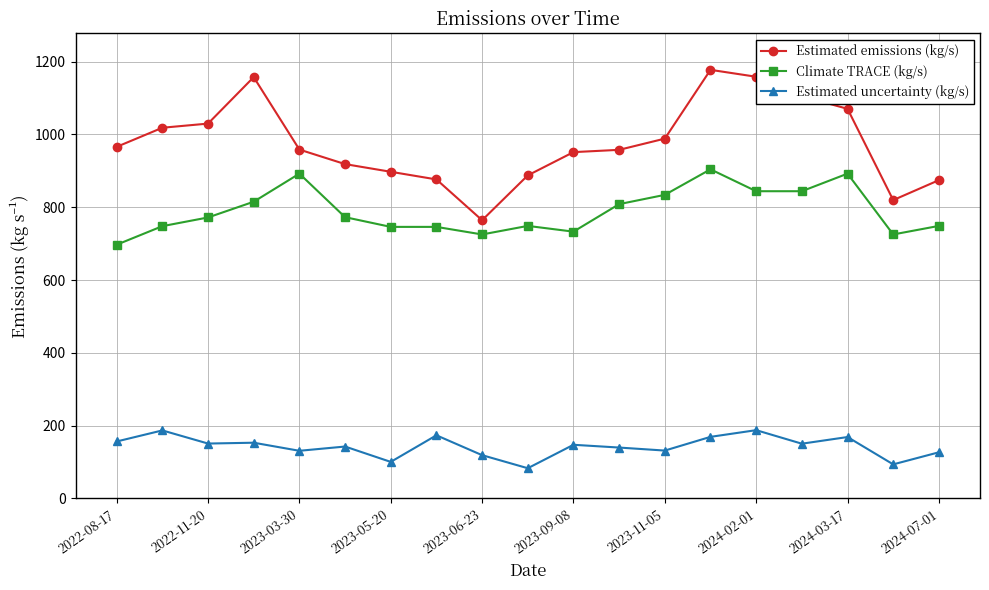

What is the maximum value for Estimated uncertainty (kg/s)?

187.6